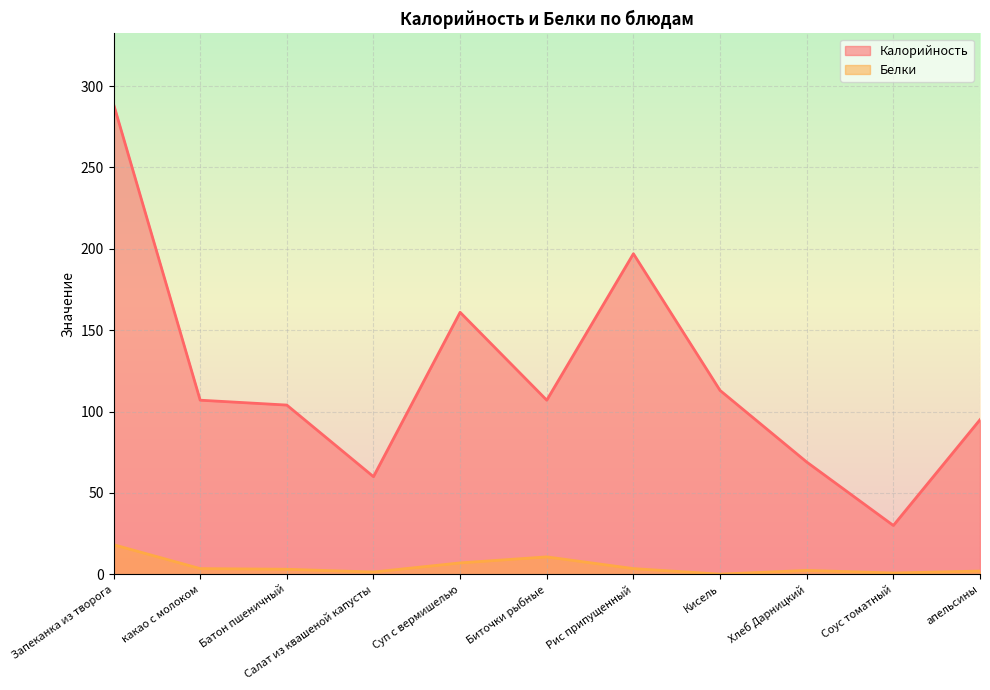

Read the Калорийность value at Биточки рыбные.

107.0